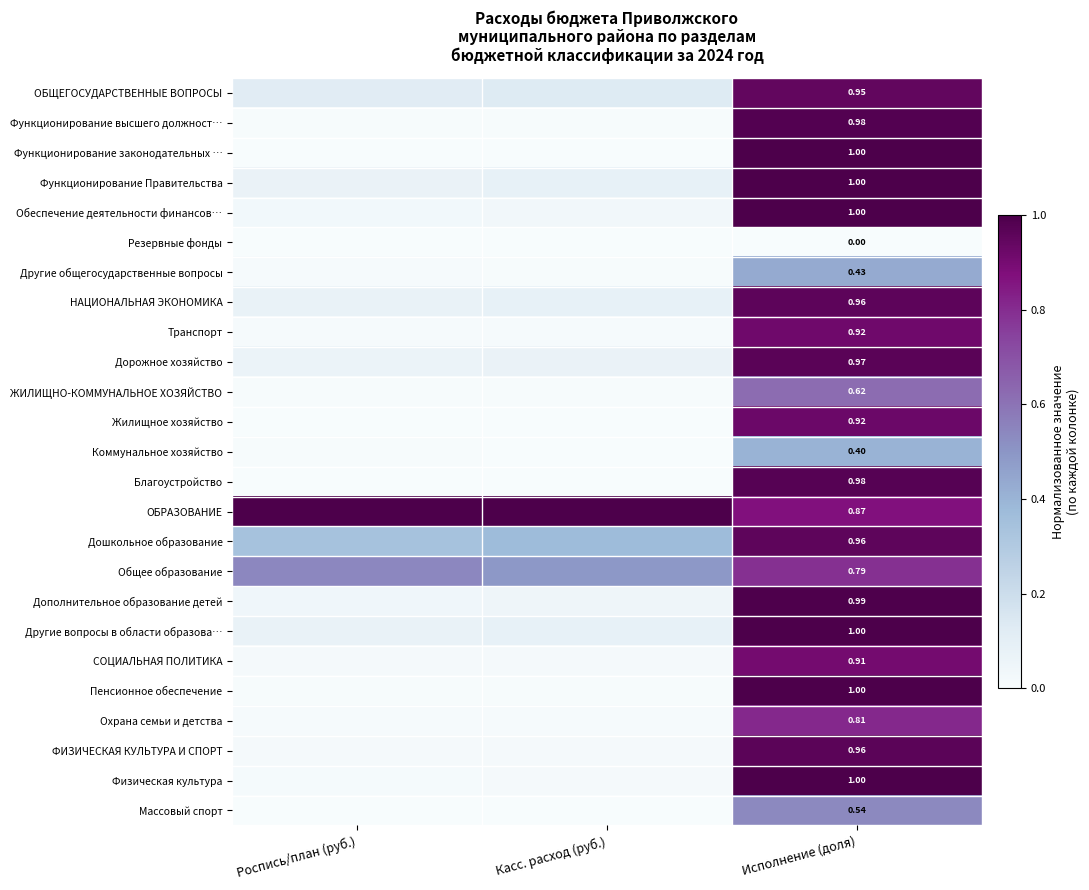

At Исполнение (доля), list the series in order from largest to smallest.

Пенсионное обеспечение, Физическая культура, Обеспечение деятельности финансов…, Функционирование законодательных …, Функционирование Правительства, Другие вопросы в области образова…, Дополнительное образование детей, Функционирование высшего должност…, Благоустройство, Дорожное хозяйство, ФИЗИЧЕСКАЯ КУЛЬТУРА И СПОРТ, НАЦИОНАЛЬНАЯ ЭКОНОМИКА, Дошкольное образование, ОБЩЕГОСУДАРСТВЕННЫЕ ВОПРОСЫ, Жилищное хозяйство, Транспорт, СОЦИАЛЬНАЯ ПОЛИТИКА, ОБРАЗОВАНИЕ, Охрана семьи и детства, Общее образование, ЖИЛИЩНО-КОММУНАЛЬНОЕ ХОЗЯЙСТВО, Массовый спорт, Другие общегосударственные вопросы, Коммунальное хозяйство, Резервные фонды